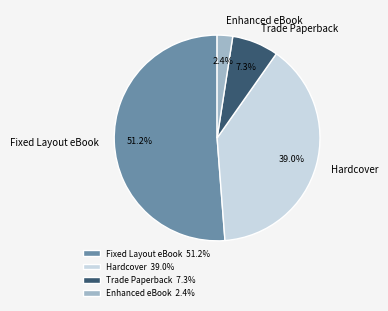

To the nearest percent, what is the combined percentage of Hardcover and Trade Paperback?

46%